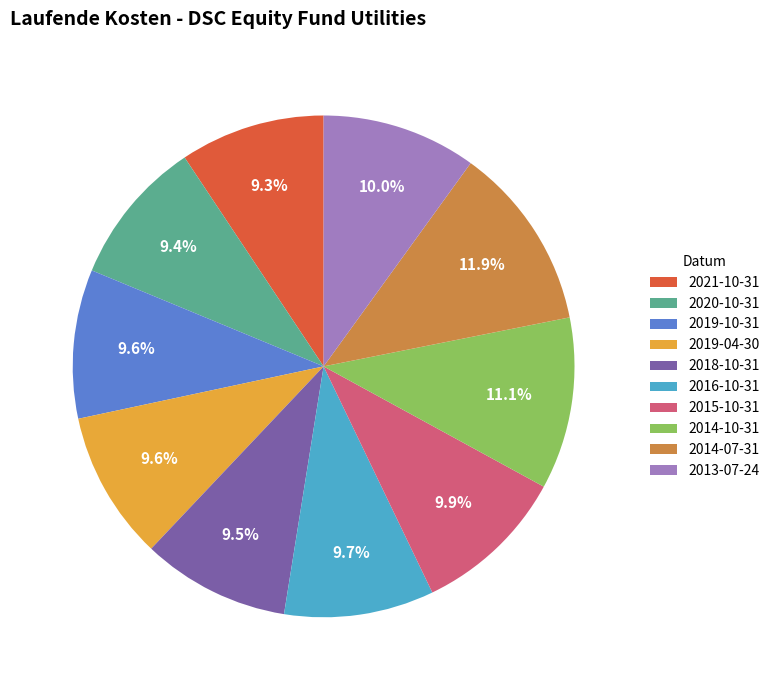

Is it true that 2020-10-31 is 9% of the pie?

True